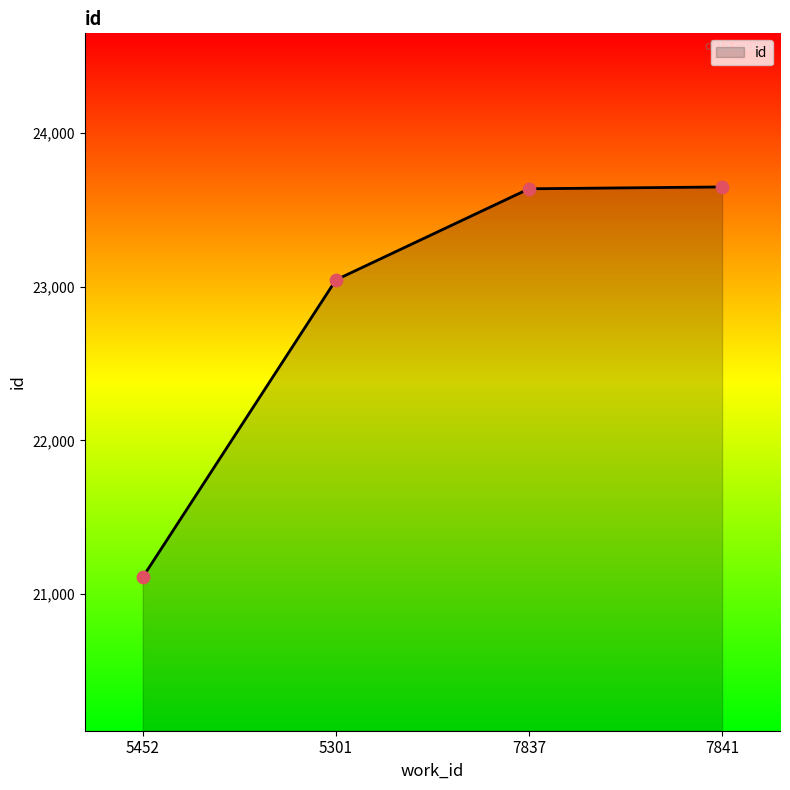

Approximately how many times larger is the value at 7841 compared to 7837?

1.0